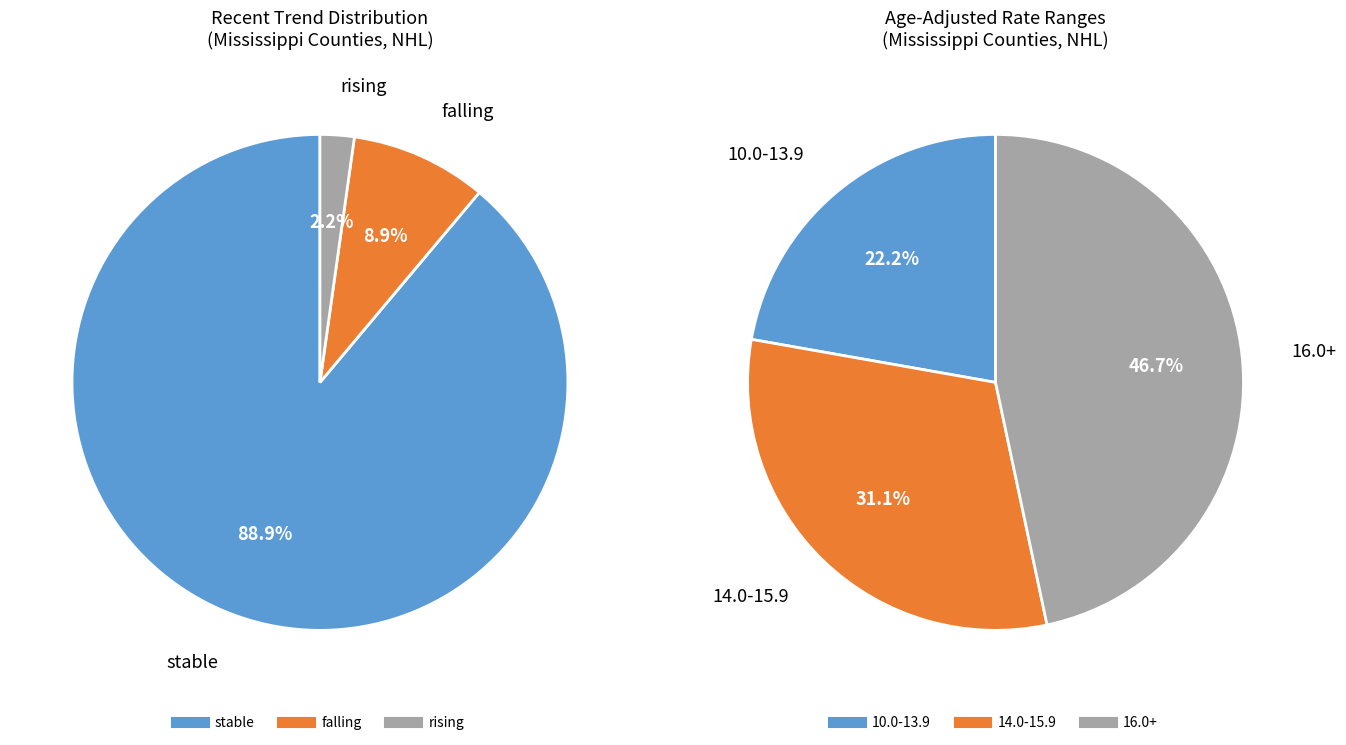

What is the smallest slice in the pie chart?

rising